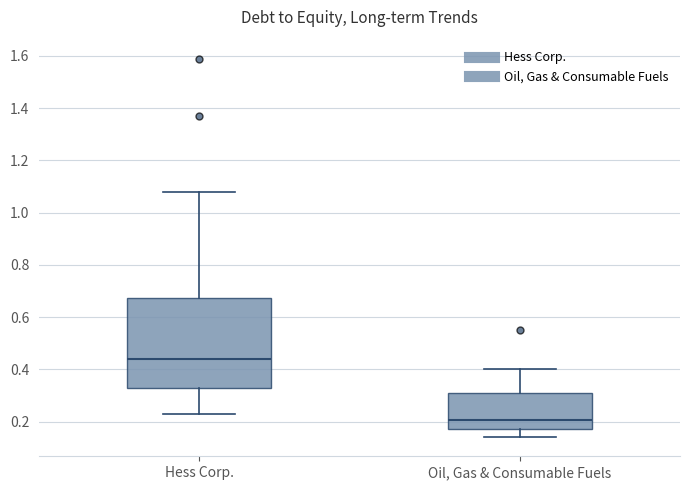

Reading left to right, read every box against the y-axis: the position of its median line, the range the box covers, and the ends of its whiskers. The values are not printed on the chart, so give them approximately, as read against the axis.

Hess Corp.: median 0.44, box 0.34 to 0.68, whiskers 0.24 to 1.08
Oil, Gas & Consumable Fuels: median 0.20, box 0.18 to 0.32, whiskers 0.14 to 0.40